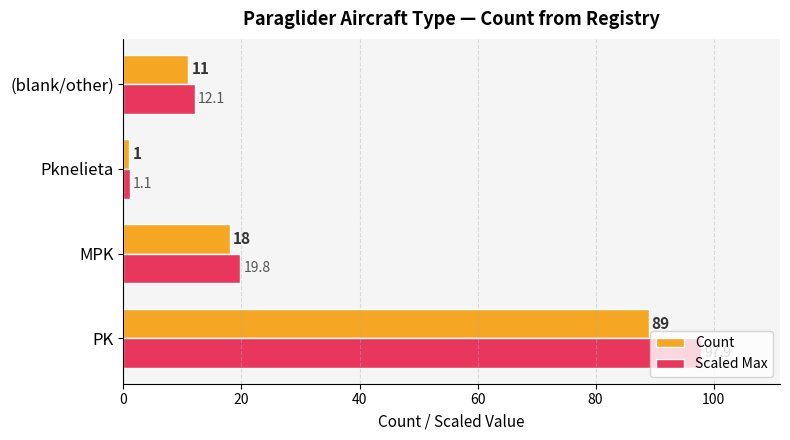

Where is Count nearest to the value 45?

MPK